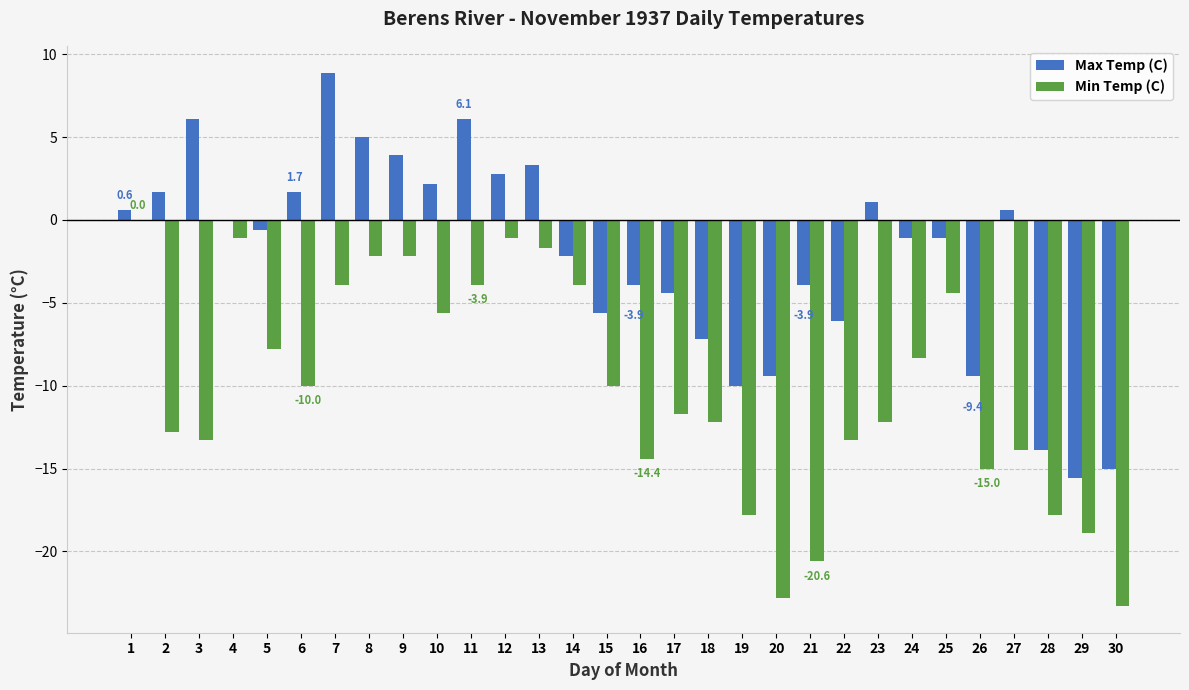

What value does the Min Temp (C) series have at 24?

-8.3